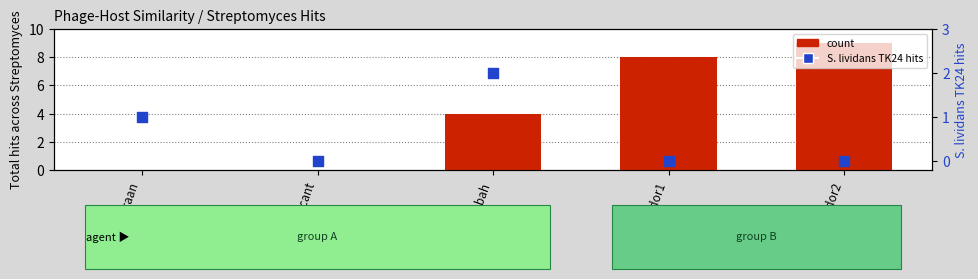

Which series reaches the minimum Y coordinate?

count